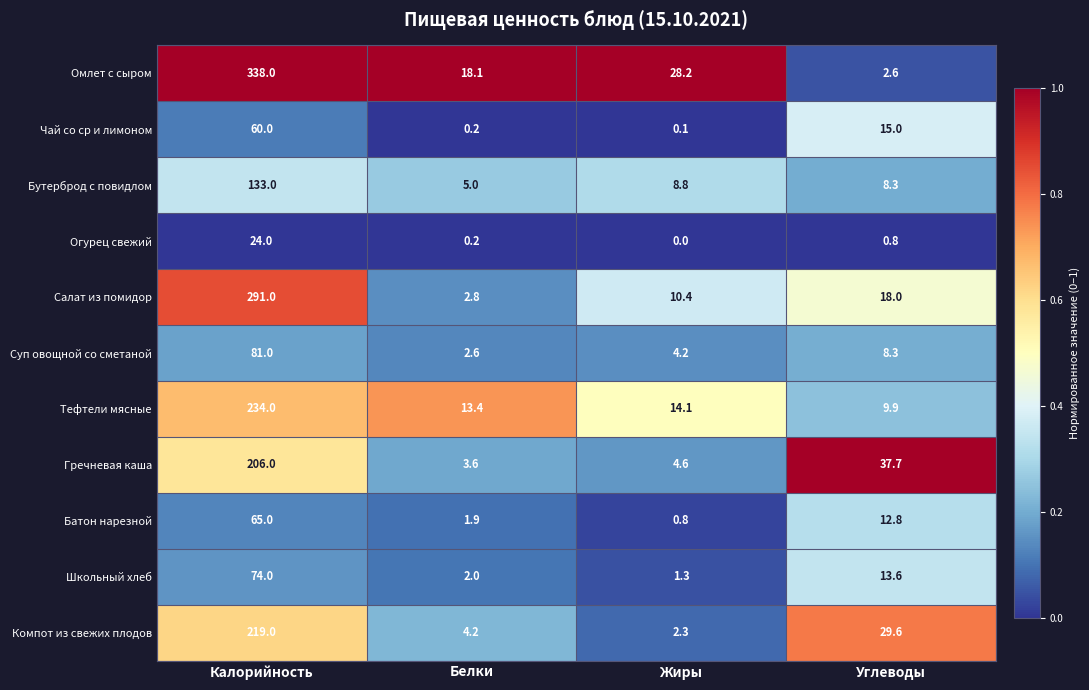

Read the Школьный хлеб value at Жиры.

1.3